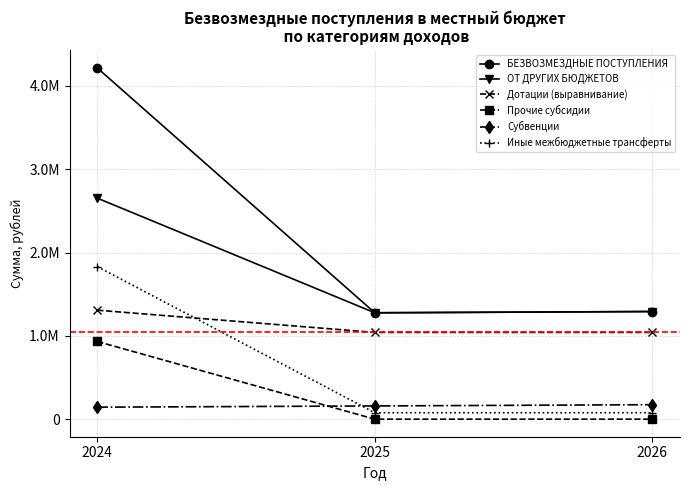

Does the chart have visible grid lines?

Yes